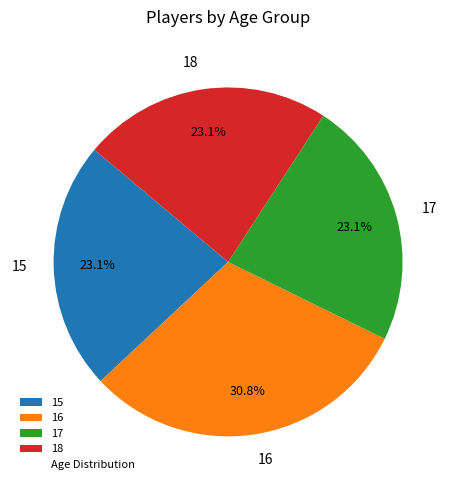

How much of the chart is everything except 18?

76.9%